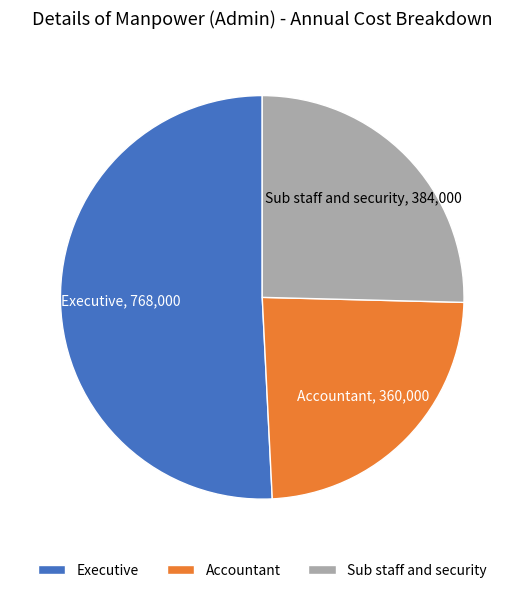

How many segments does this pie chart have?

3